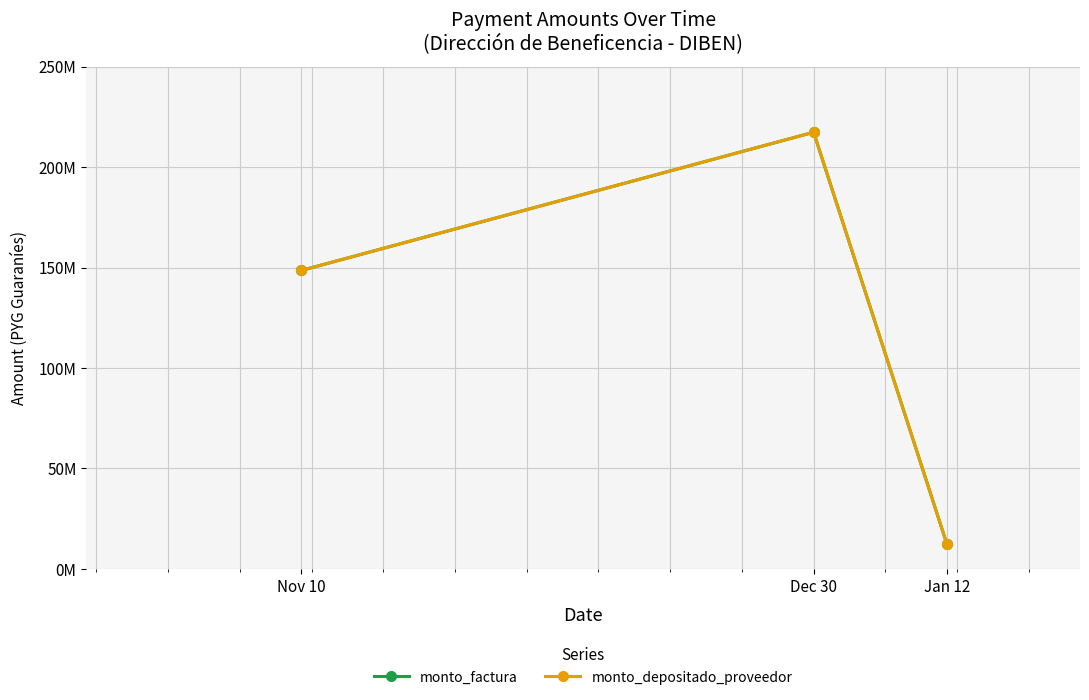

What is the sum of the monto_factura values at Jan 12 and Dec 30?

229766667